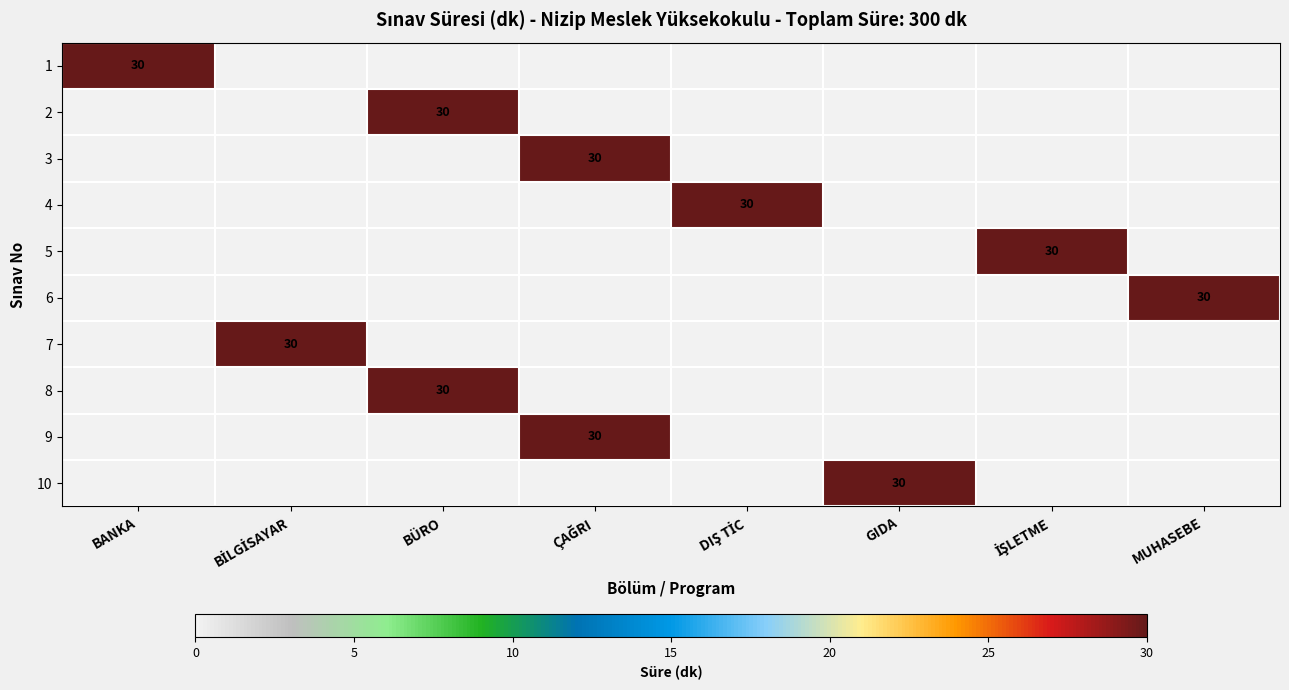

What is the difference between the highest and lowest values at MUHASEBE?

30